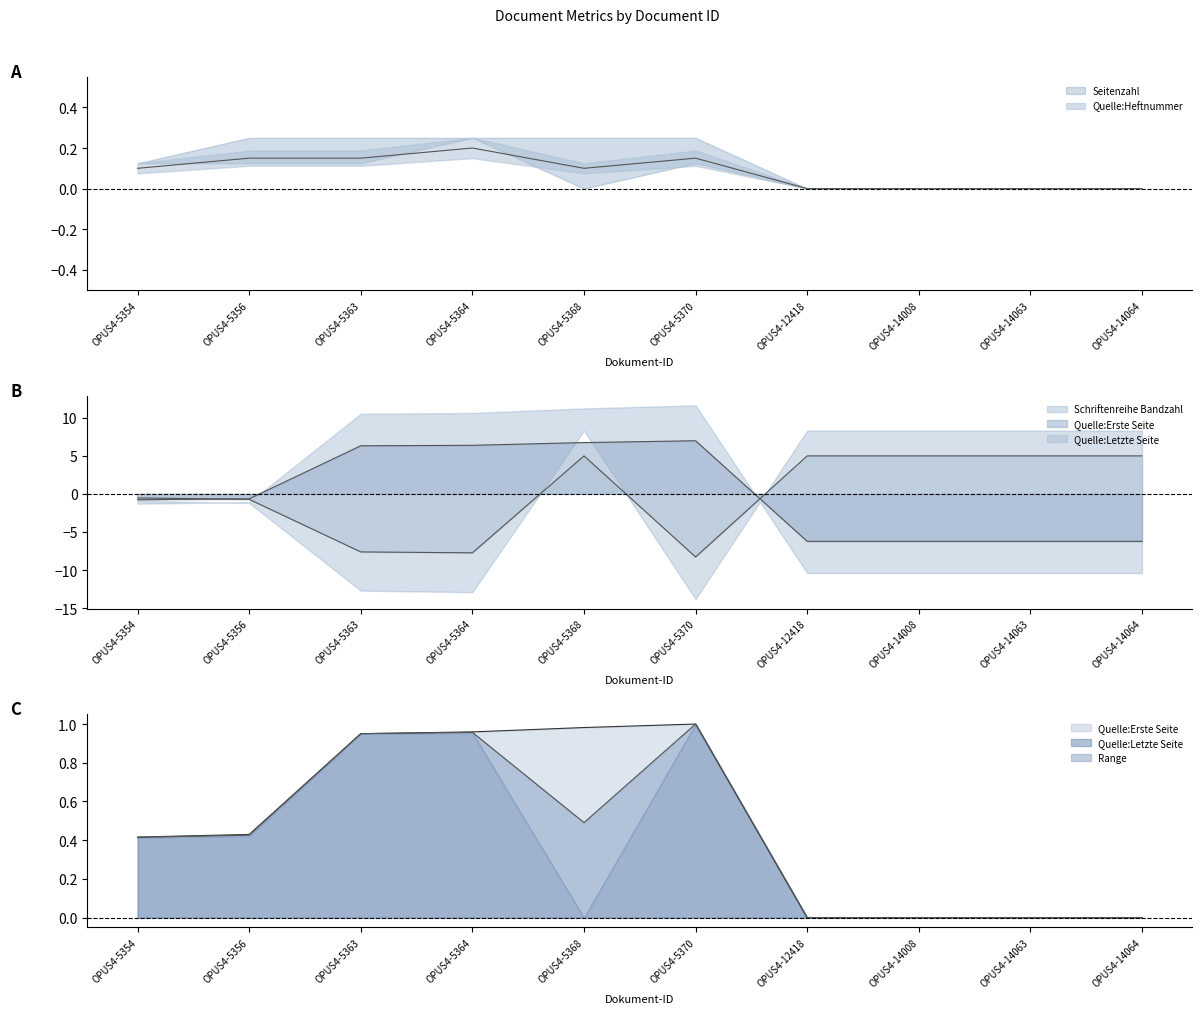

Which series has the largest range (max minus min)?

Quelle:Letzte Seite